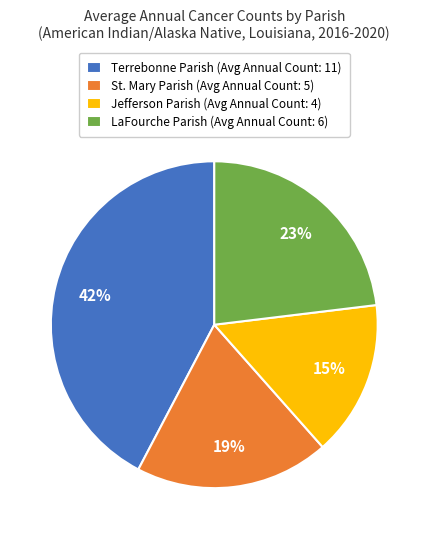

Rank the categories by value from highest to lowest.

Terrebonne Parish, LaFourche Parish, St. Mary Parish, Jefferson Parish